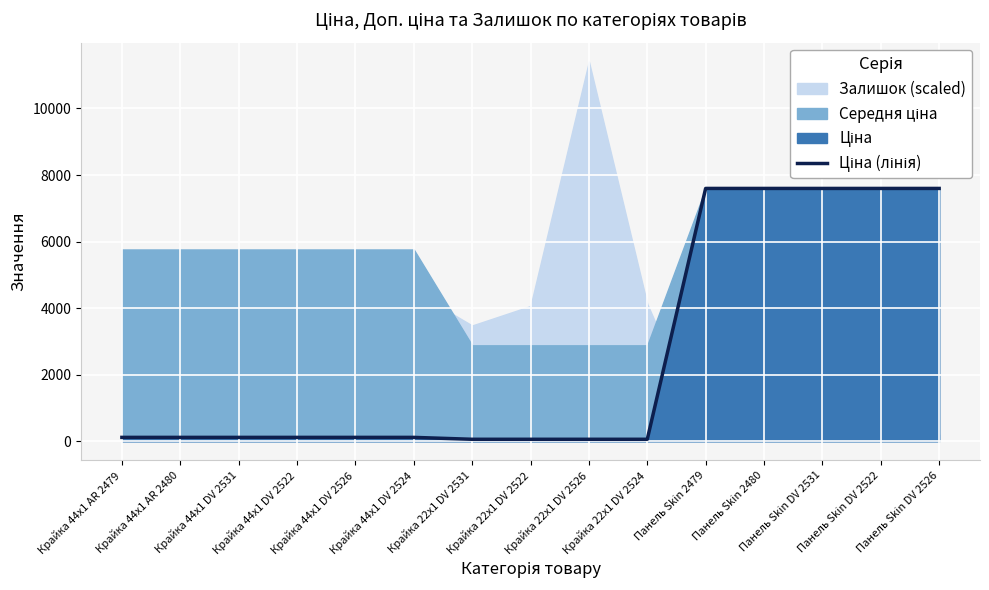

What is the label of the 13th point from the left?

Панель Skin DV 2531